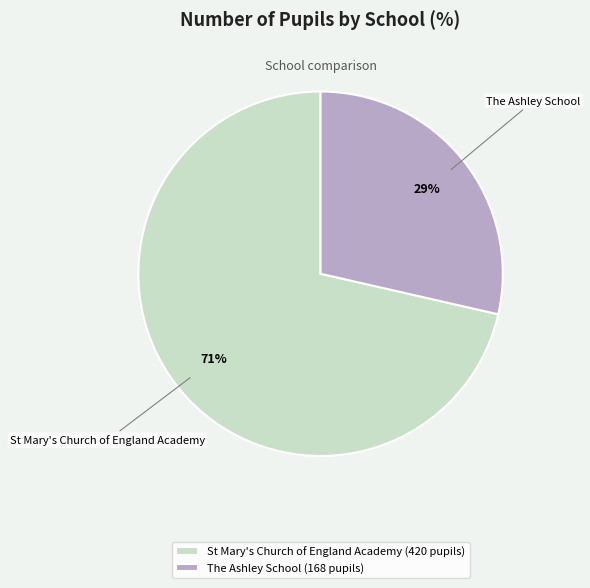

To the nearest percent, what is the average slice percentage?

50%